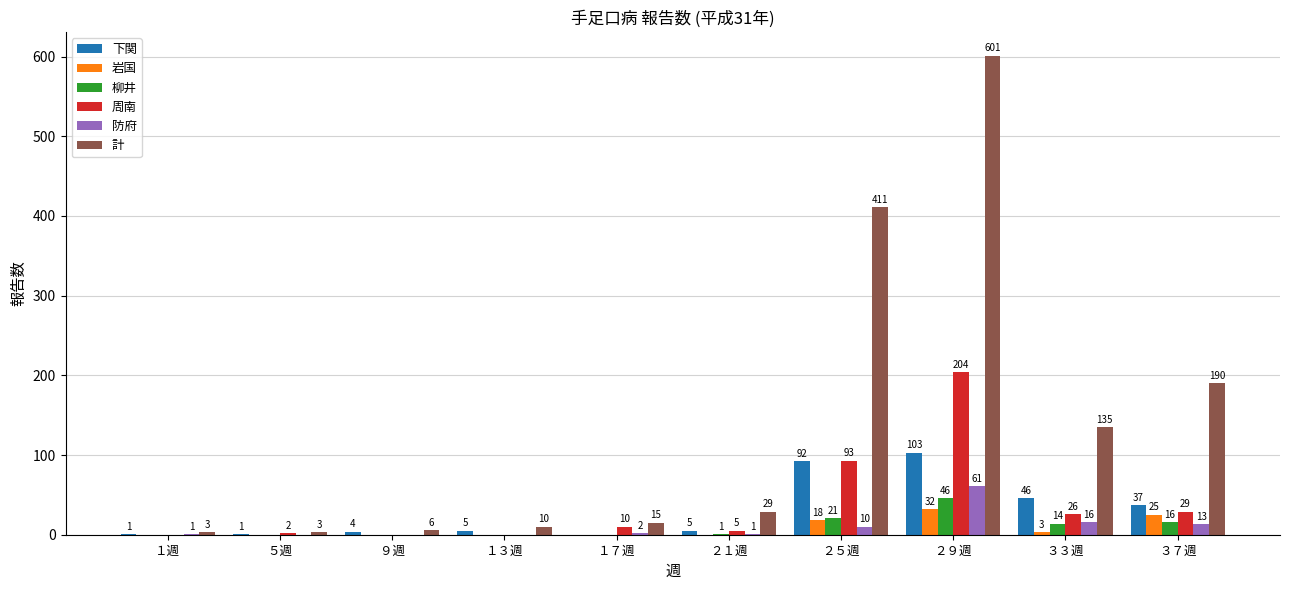

Does the chart contain stacked bars?

No